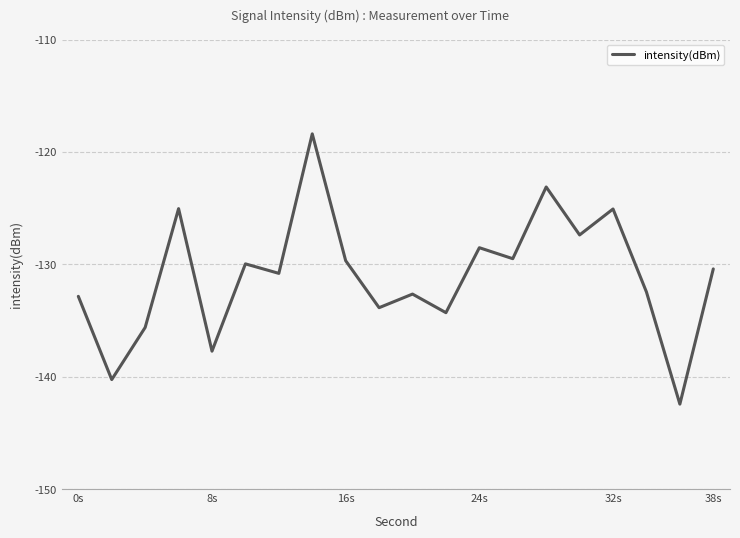

What is the difference between the maximum and minimum values?

24.0